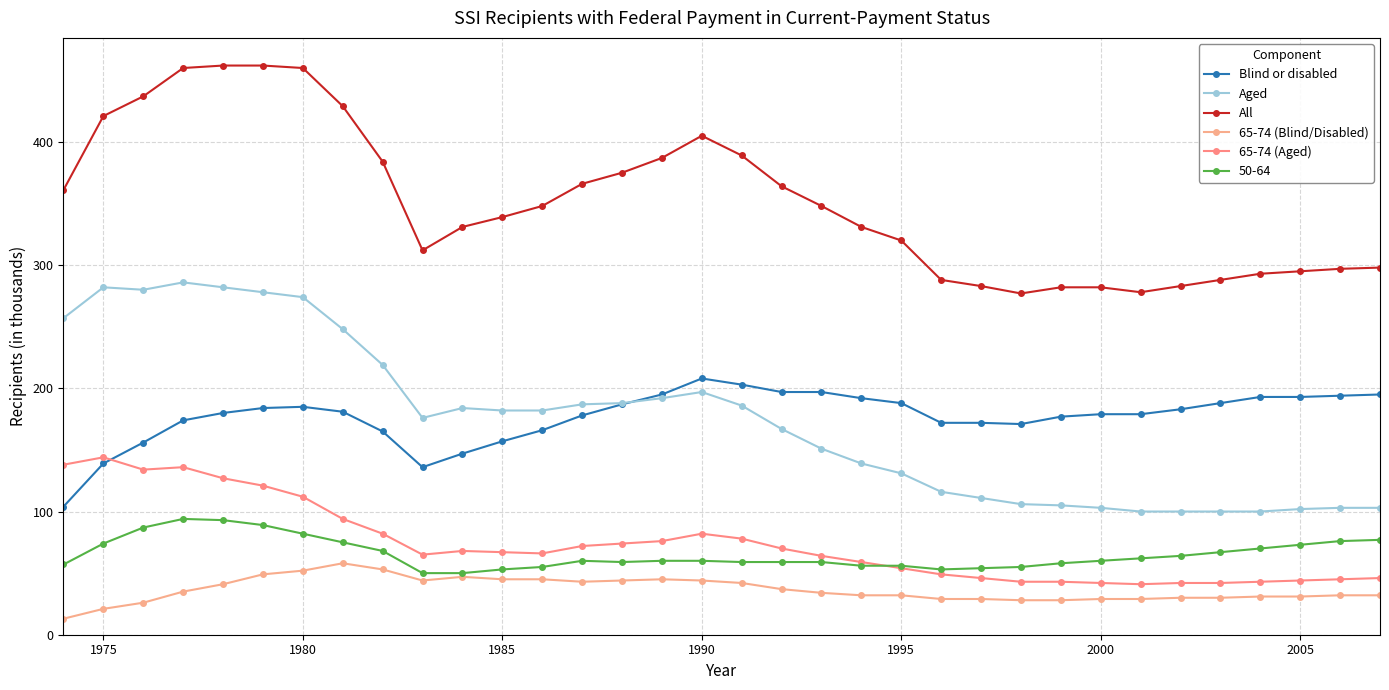

How many lines are shown in the chart?

6